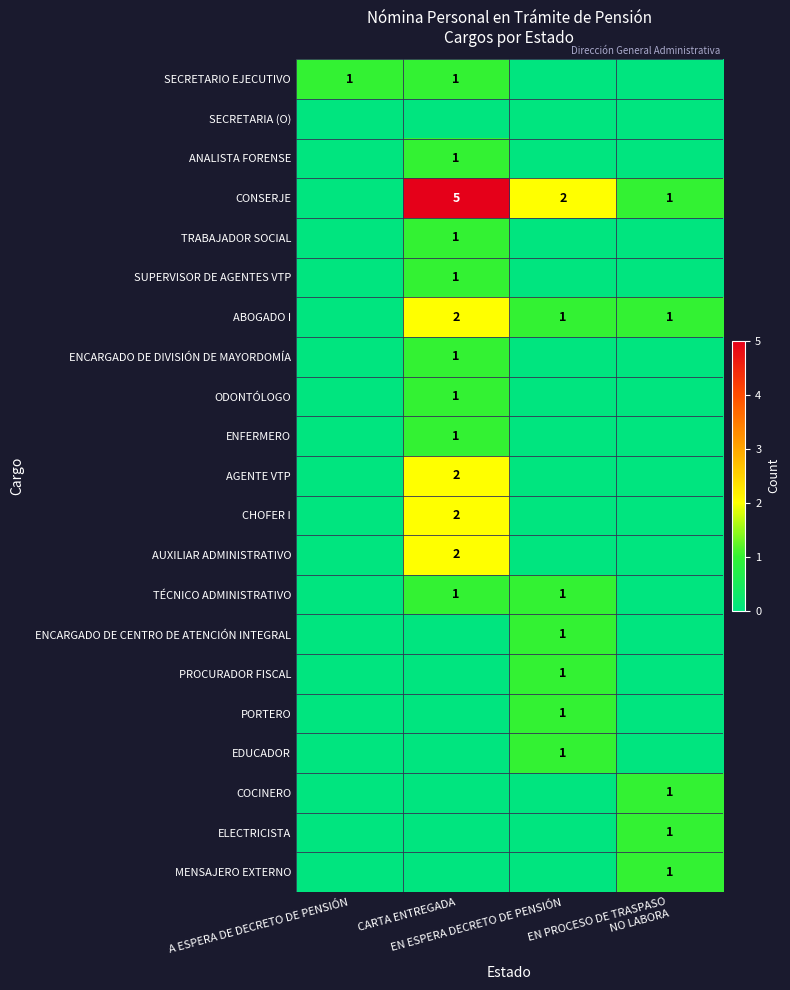

How many values in the ENCARGADO DE CENTRO DE ATENCIÓN INTEGRAL series exceed 0?

1